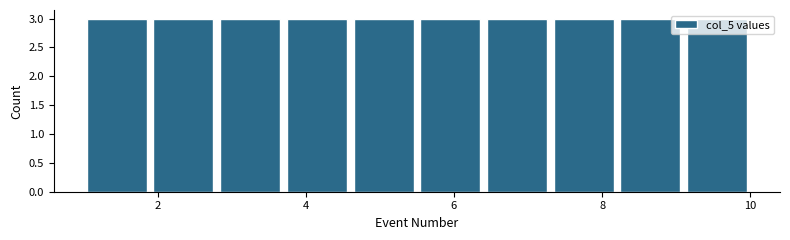

Reading left to right, transcribe this chart: for each bar, give the range it covers on the x-axis and its height. Neither the bar edges nor the heights are printed on the chart, so give them approximately, as read against the axes.

1.0 to 1.9: 3
1.9 to 2.8: 3
2.8 to 3.7: 3
3.7 to 4.6: 3
4.6 to 5.5: 3
5.5 to 6.4: 3
6.4 to 7.3: 3
7.3 to 8.2: 3
8.2 to 9.1: 3
9.1 to 10.0: 3